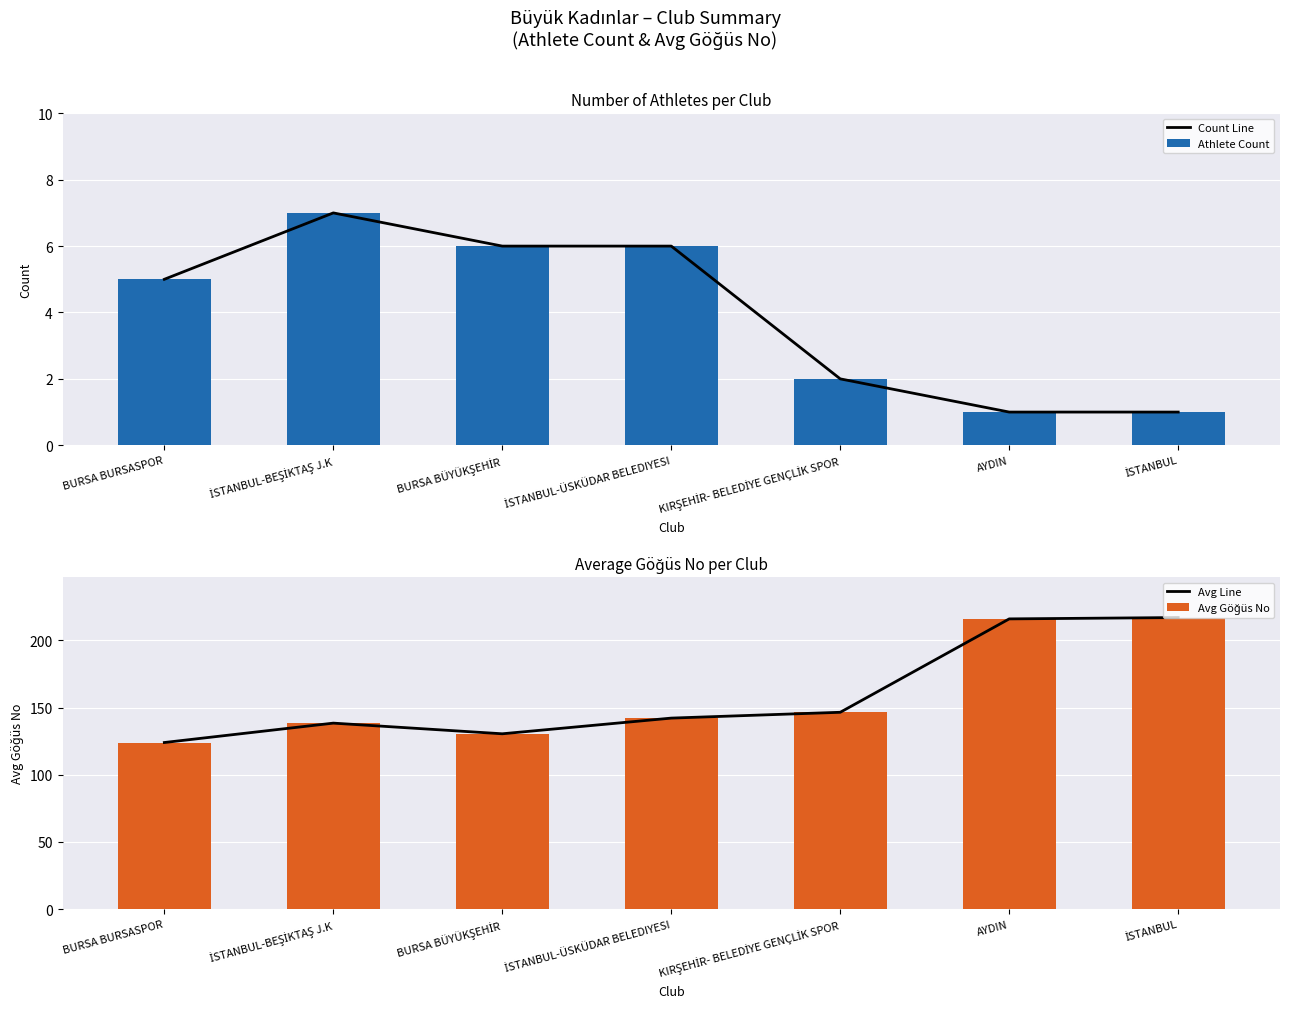

The Athlete Count series shows 0.4 at İSTANBUL. True or false?

False